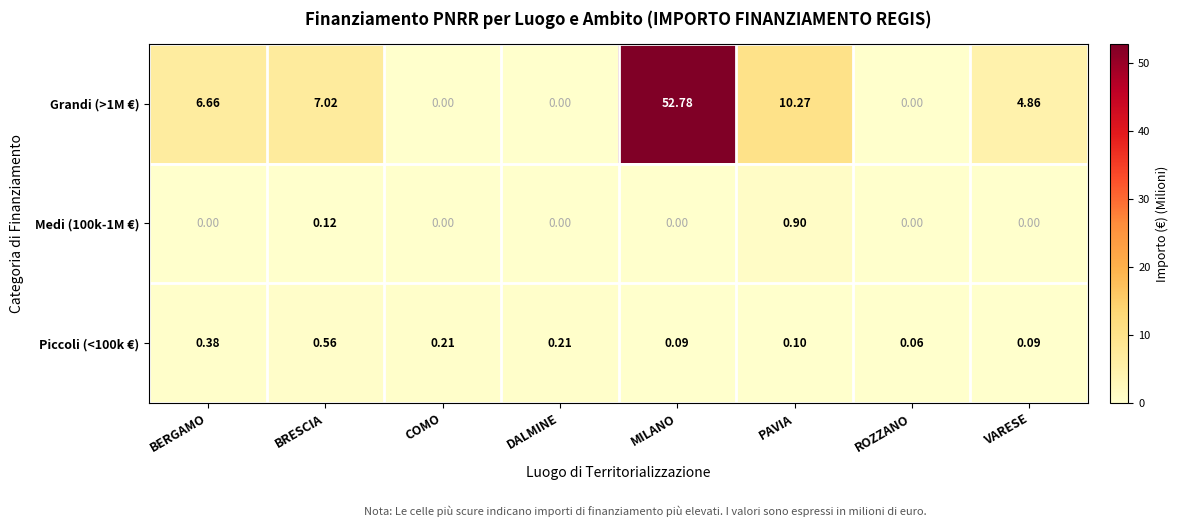

Which category has the highest value across all series?

MILANO